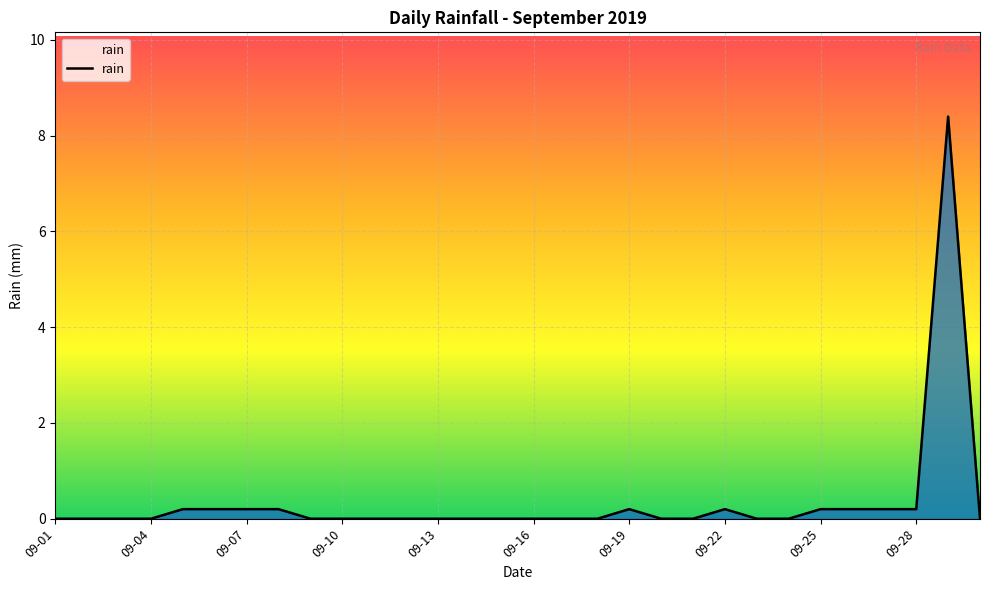

What is the maximum value shown in the chart?

8.4